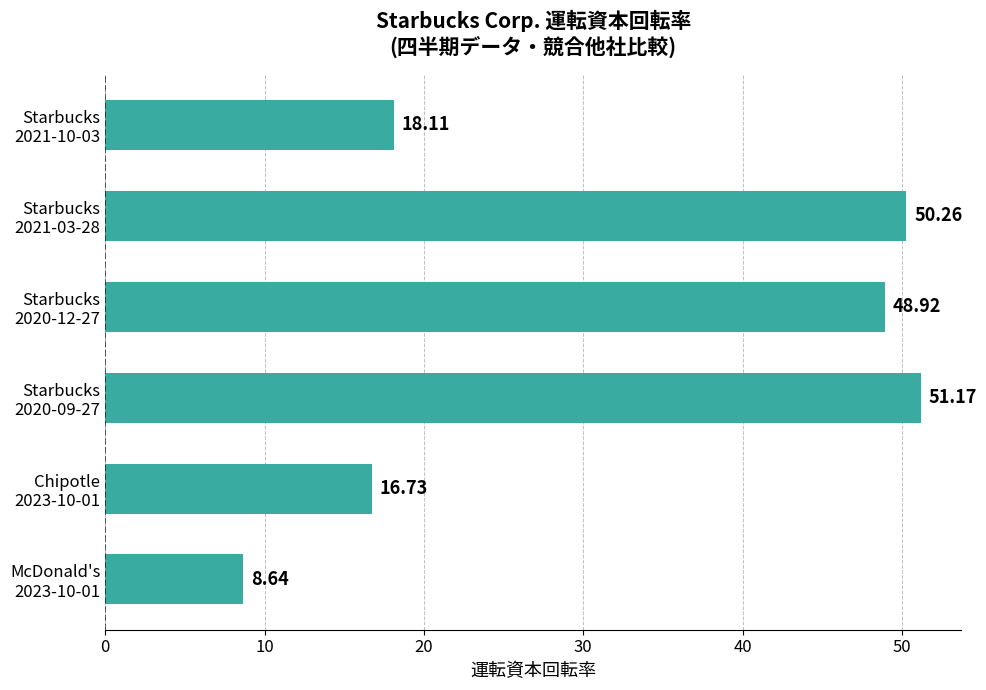

What is the difference between the maximum and second lowest values?

34.4